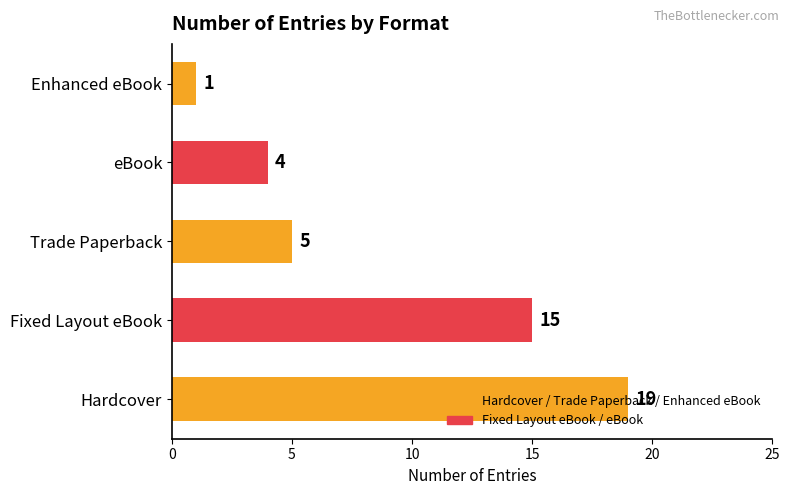

What is the difference between the maximum and minimum values?

18